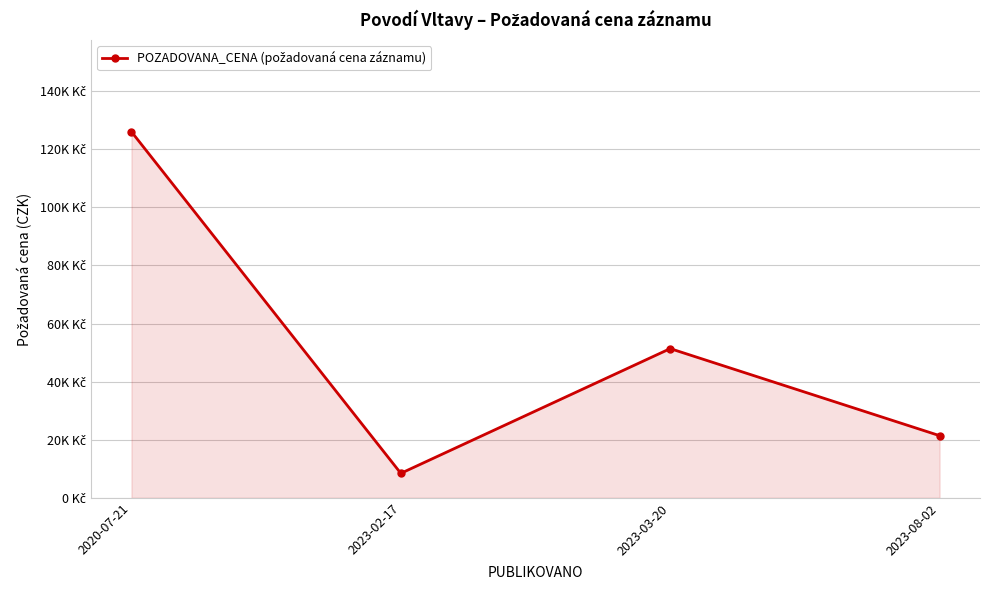

What is the minimum value shown in the chart?

8430